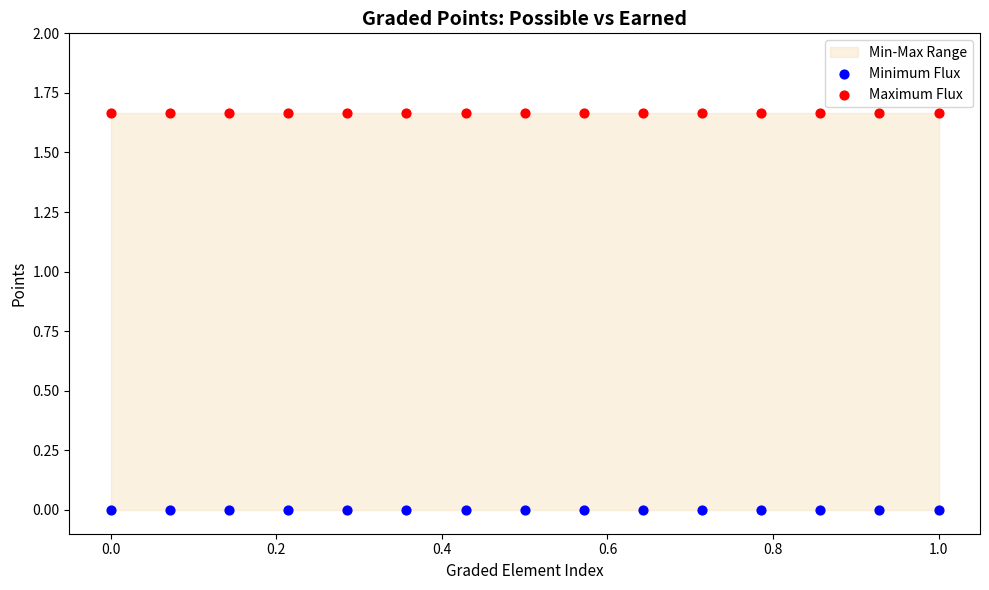

Which series reaches the minimum Y coordinate?

Minimum Flux